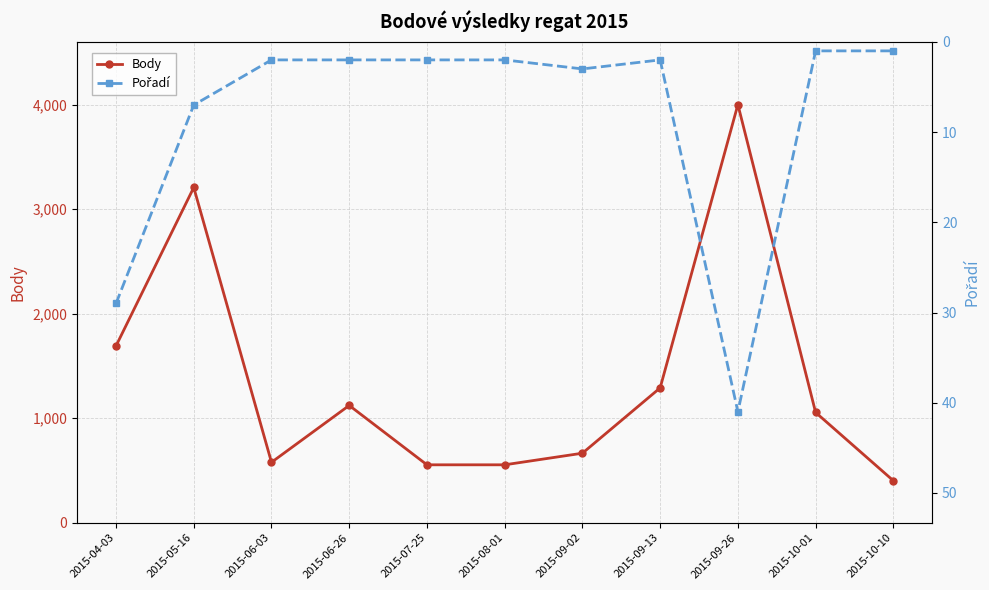

True or false: Pořadí and Body cross at least once.

False